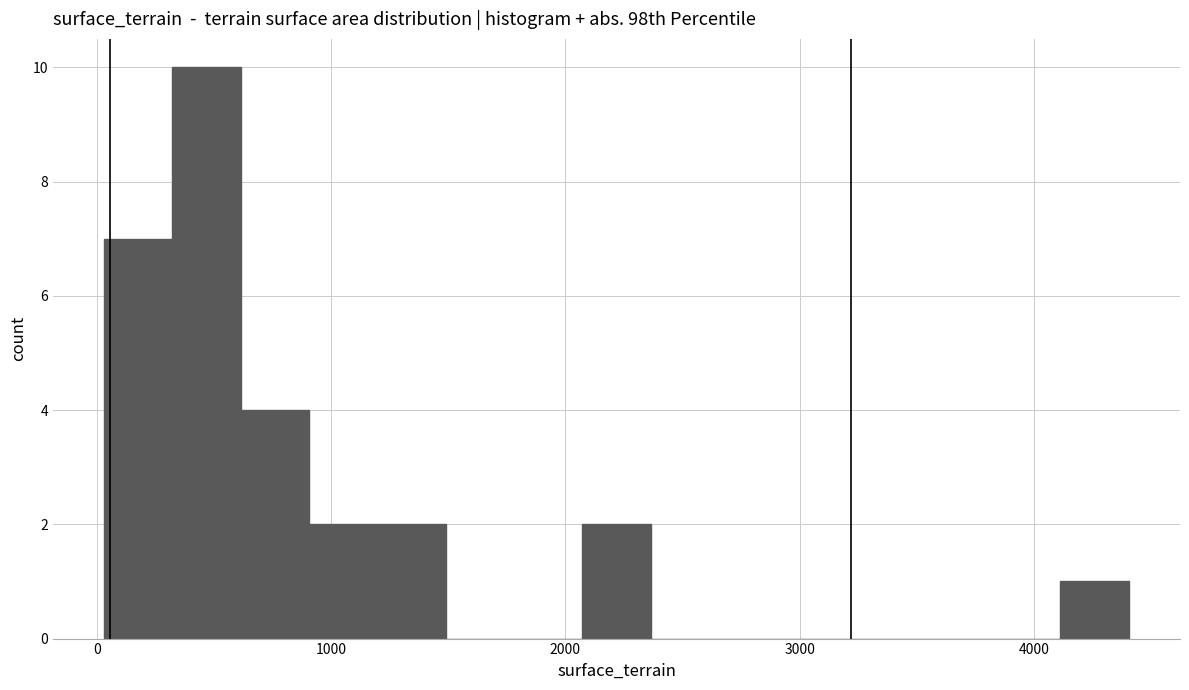

Around what value on the x-axis is the tallest bar? Give the approximate position of its centre, as read against the axis.

500